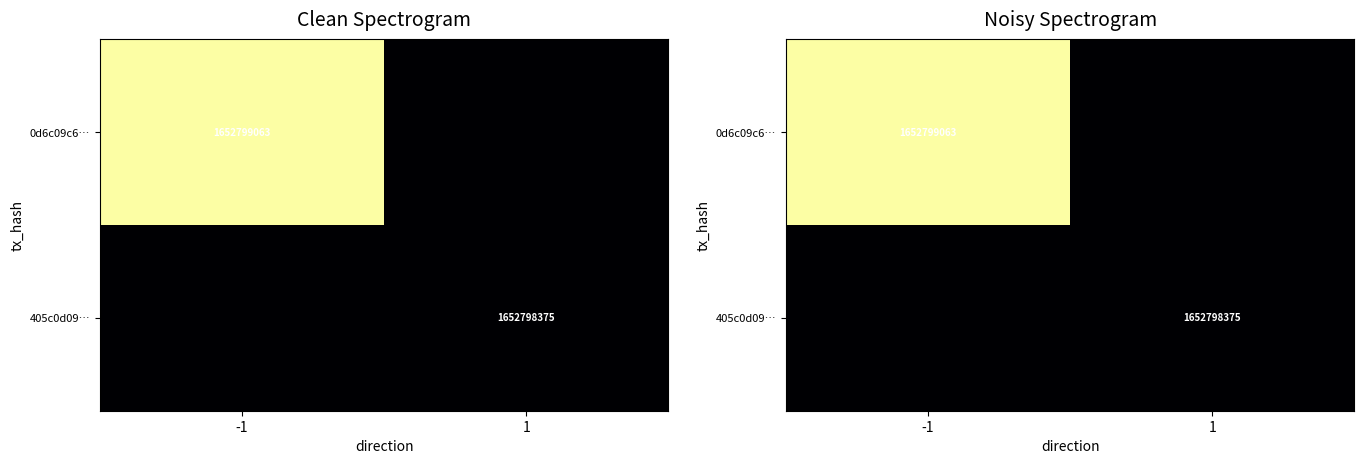

At which label is 0d6c09c6… closest to 0?

1